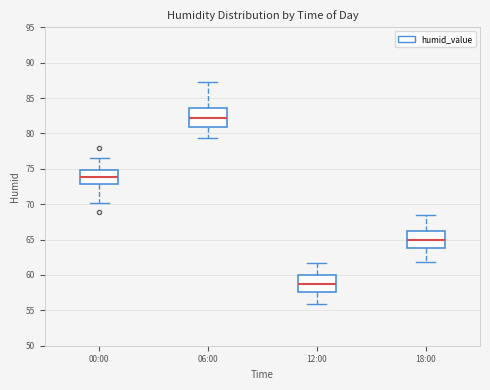

Reading left to right, read every box against the y-axis: the position of its median line, the range the box covers, and the ends of its whiskers. The values are not printed on the chart, so give them approximately, as read against the axis.

00:00: median 74.0, box 73.0 to 75.0, whiskers 70.0 to 76.5
06:00: median 82.0, box 81.0 to 83.5, whiskers 79.5 to 87.0
12:00: median 59.0, box 57.5 to 60.0, whiskers 56.0 to 61.5
18:00: median 65.0, box 64.0 to 66.5, whiskers 62.0 to 68.5